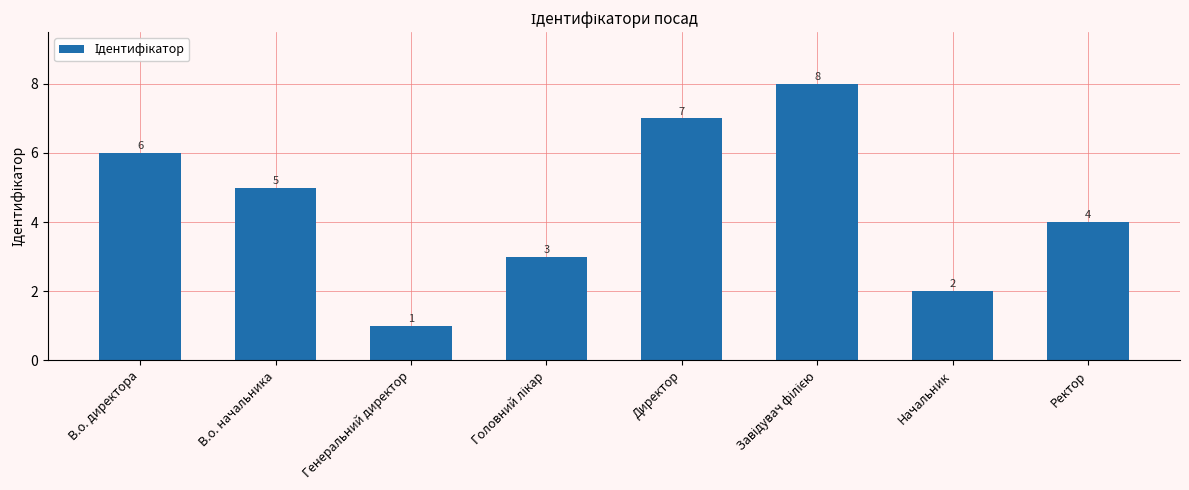

Which has a higher value, Начальник or В.о. директора?

В.о. директора